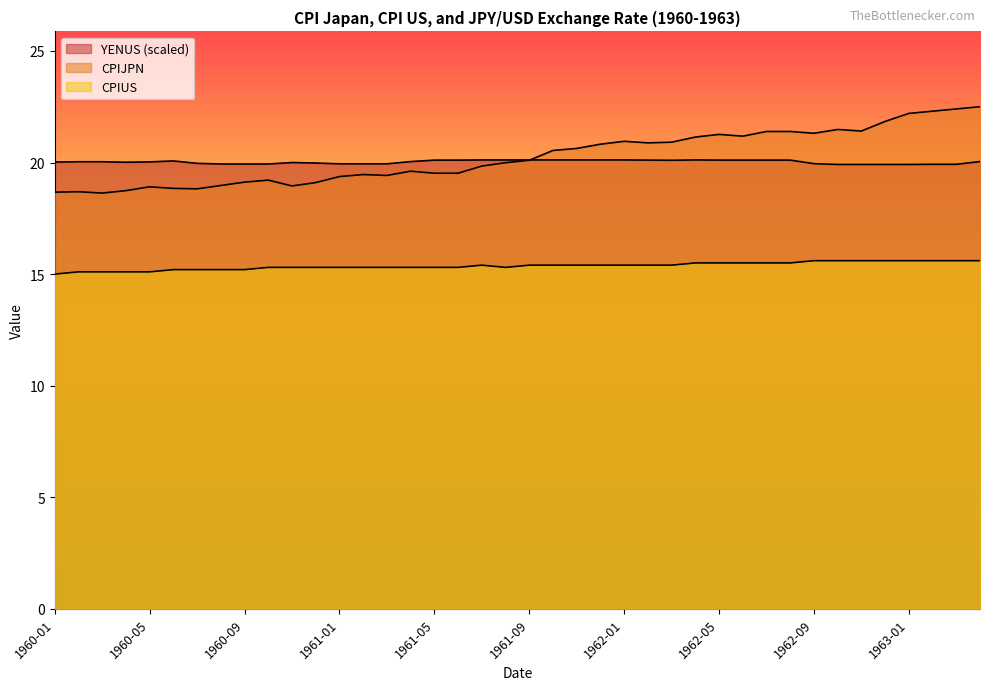

True or false: CPIJPN and CPIUS cross at least once.

False